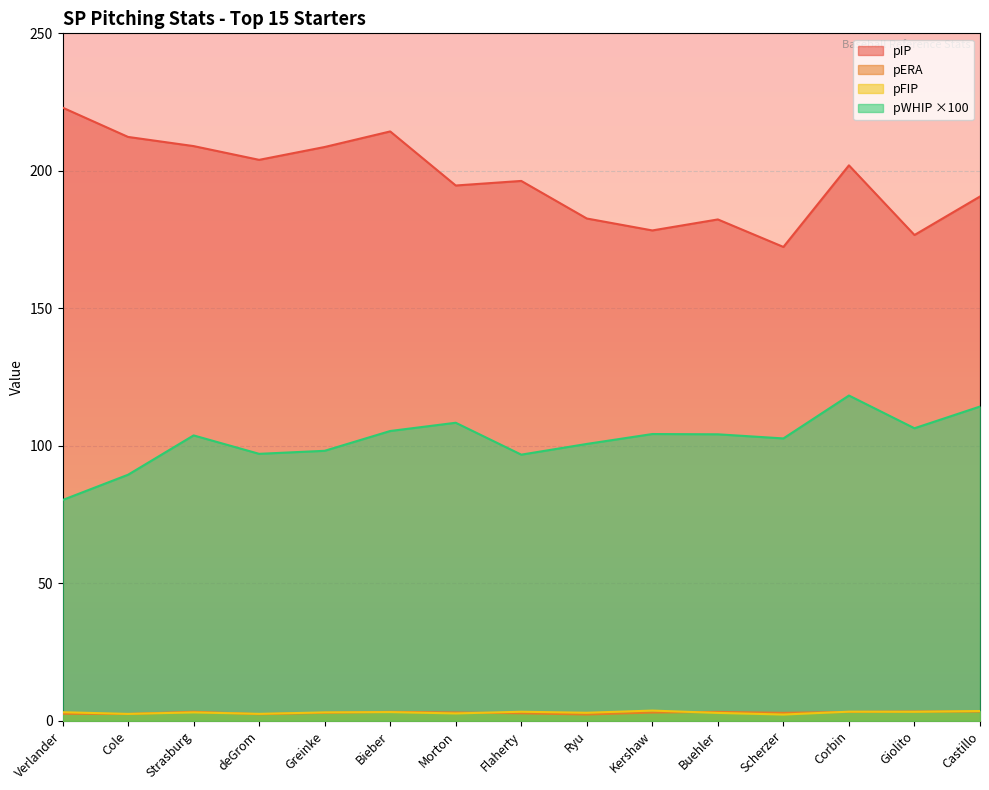

True or false: pIP has more than 0 interior local peaks.

True